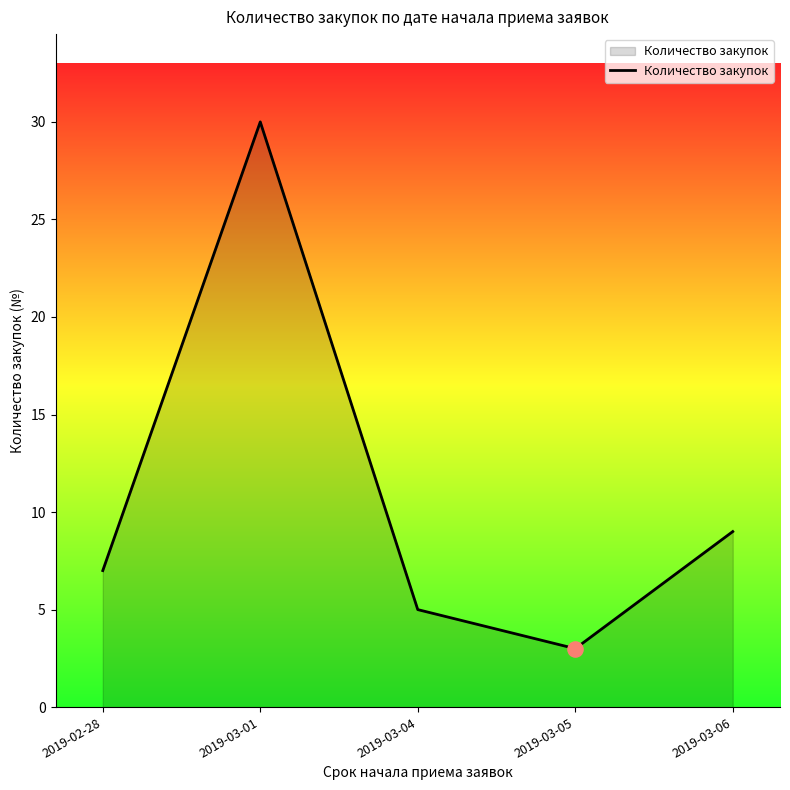

Between 2019-03-06 and 2019-02-28, which is larger?

2019-03-06